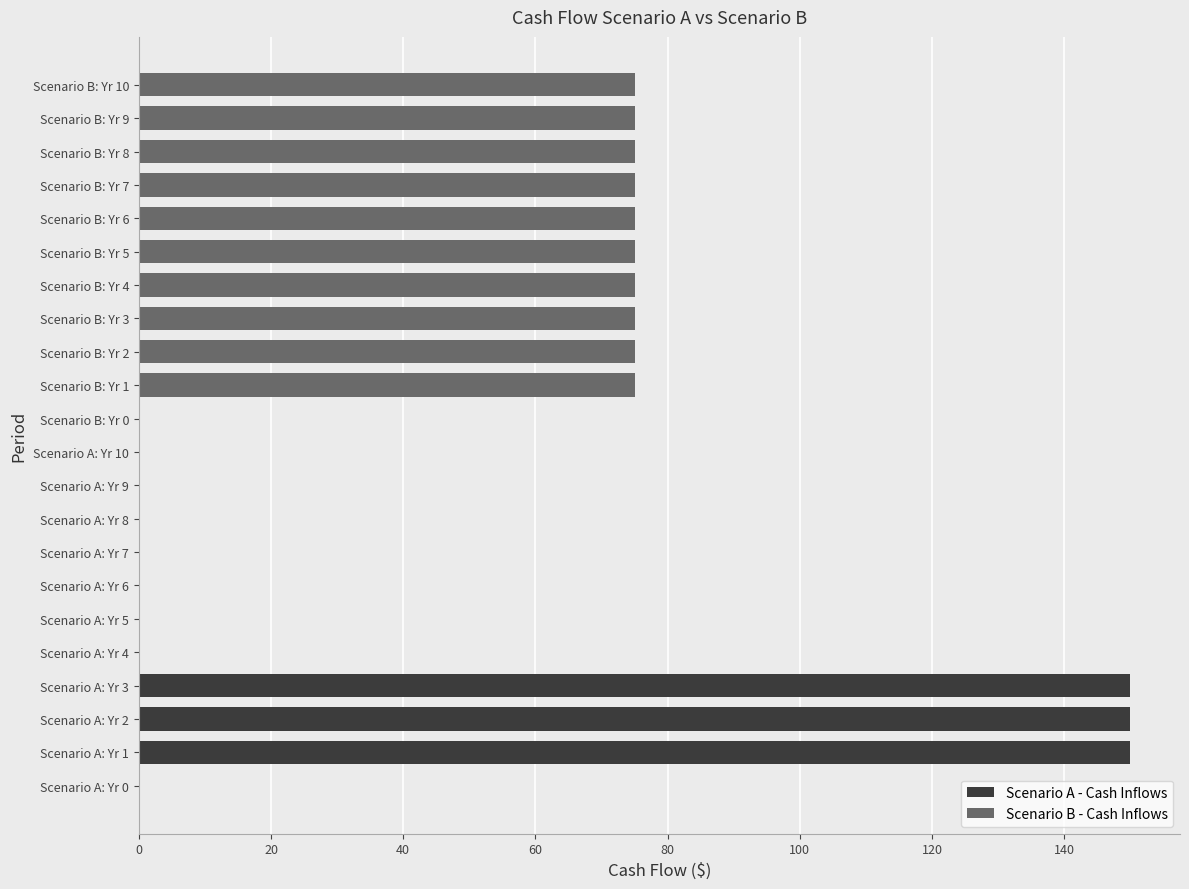

What are all the series names shown in the legend?

Scenario A - Cash Inflows, Scenario B - Cash Inflows